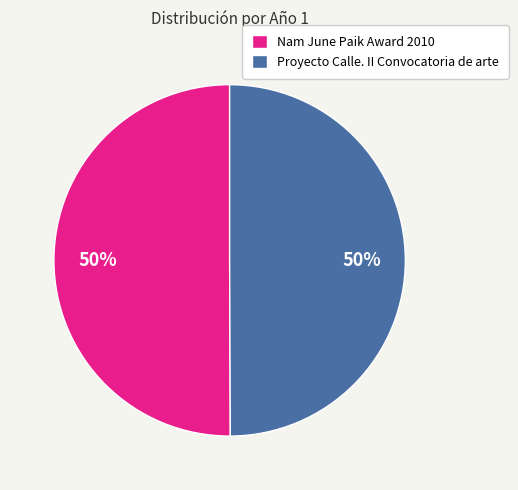

Is the sum of Proyecto Calle. II Convocatoria de arte and Nam June Paik Award 2010 greater than half?

Yes